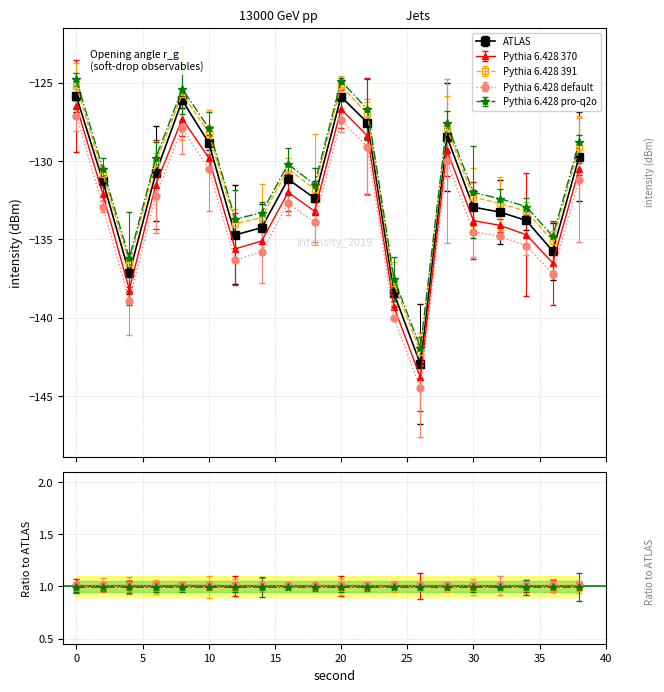

What is the average value of the ATLAS series?

-132.1